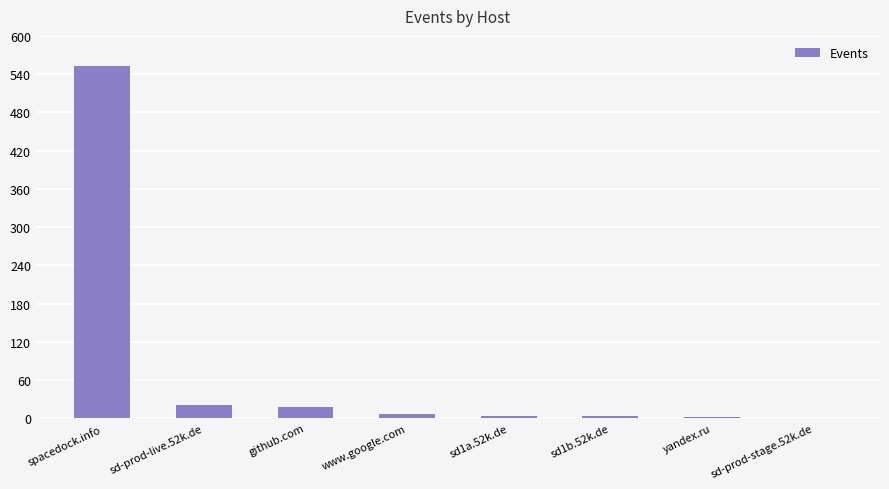

The value at spacedock.info is 892. True or false?

False